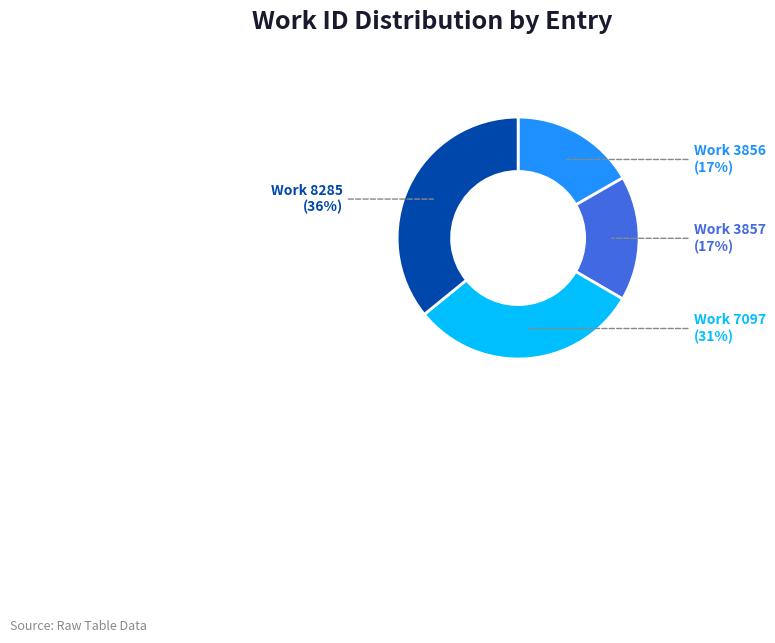

Combined, do Work 8285 and Work 3856 account for over 50%?

Yes